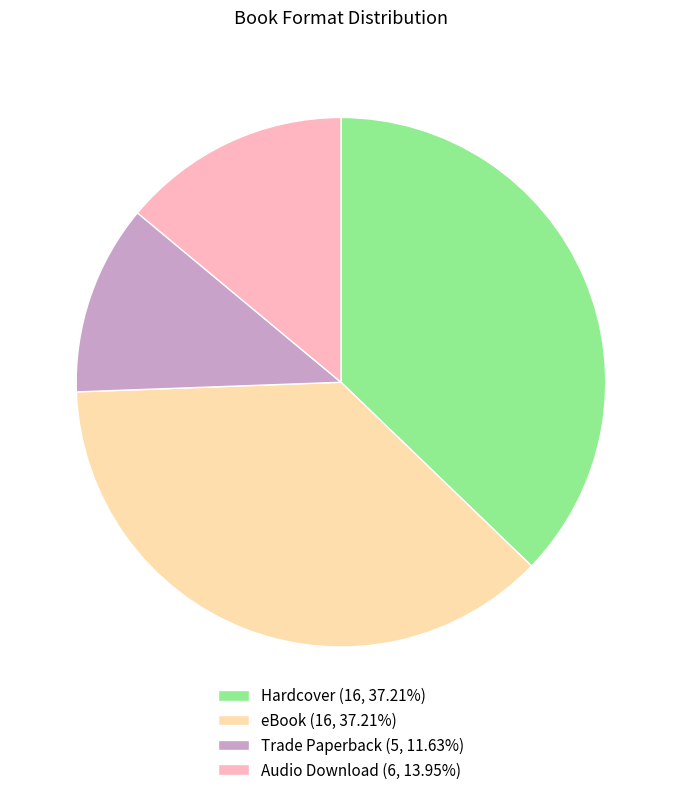

Does Trade Paperback (5, 11.63%) account for over 50% of the chart?

No